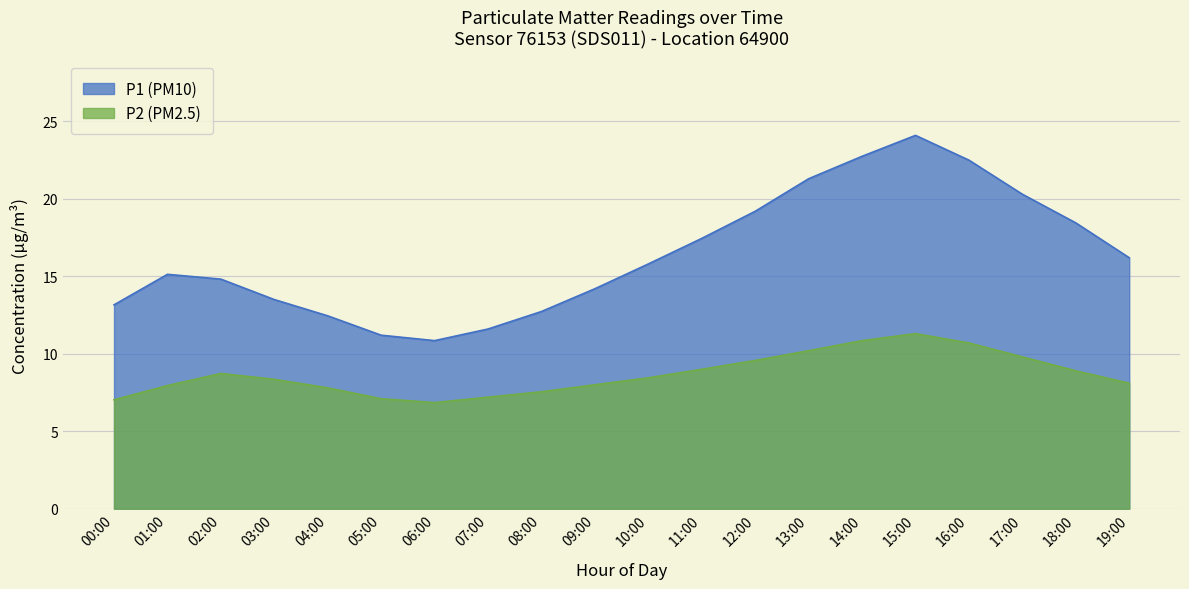

What is the approximate value of P1 at 16:00?

22.5